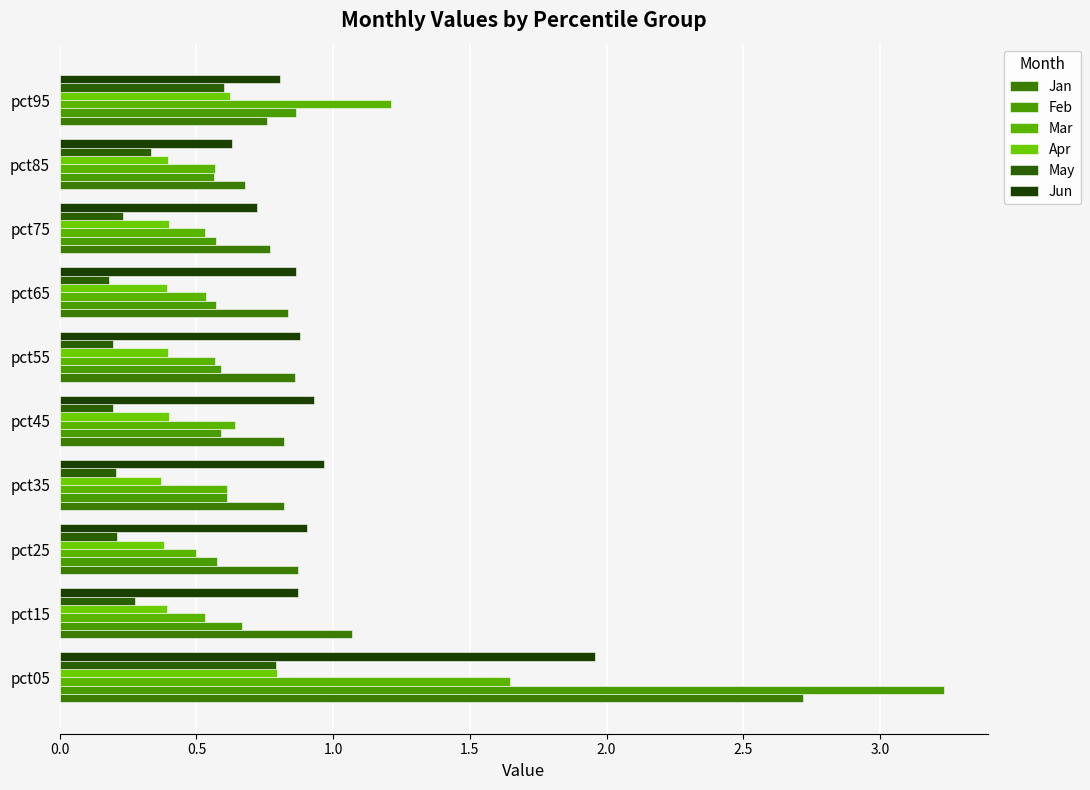

How many series are shown in this chart?

6